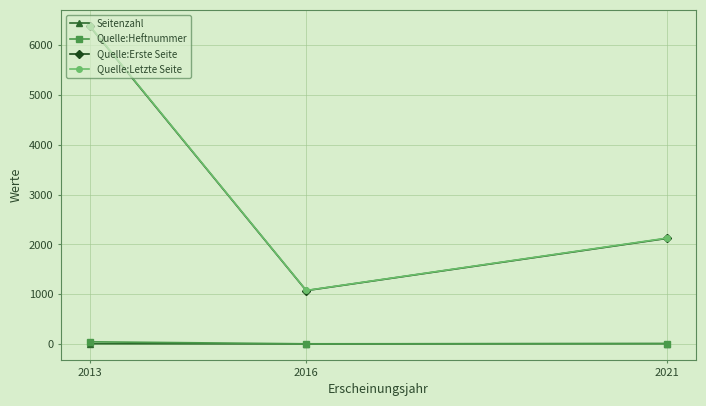

What is the maximum value for Quelle:Heftnummer?

46